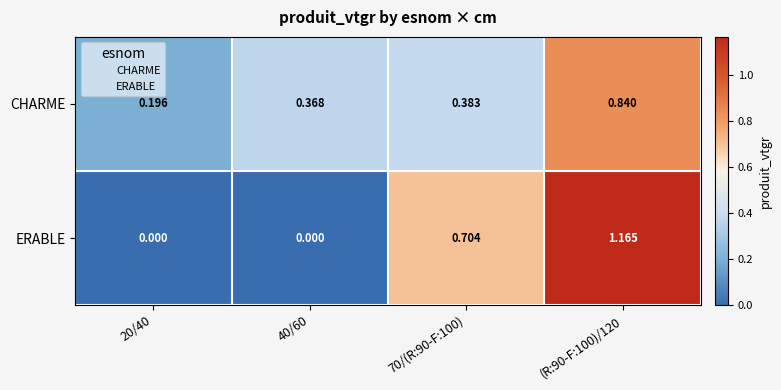

Which series has the widest spread of values?

ERABLE